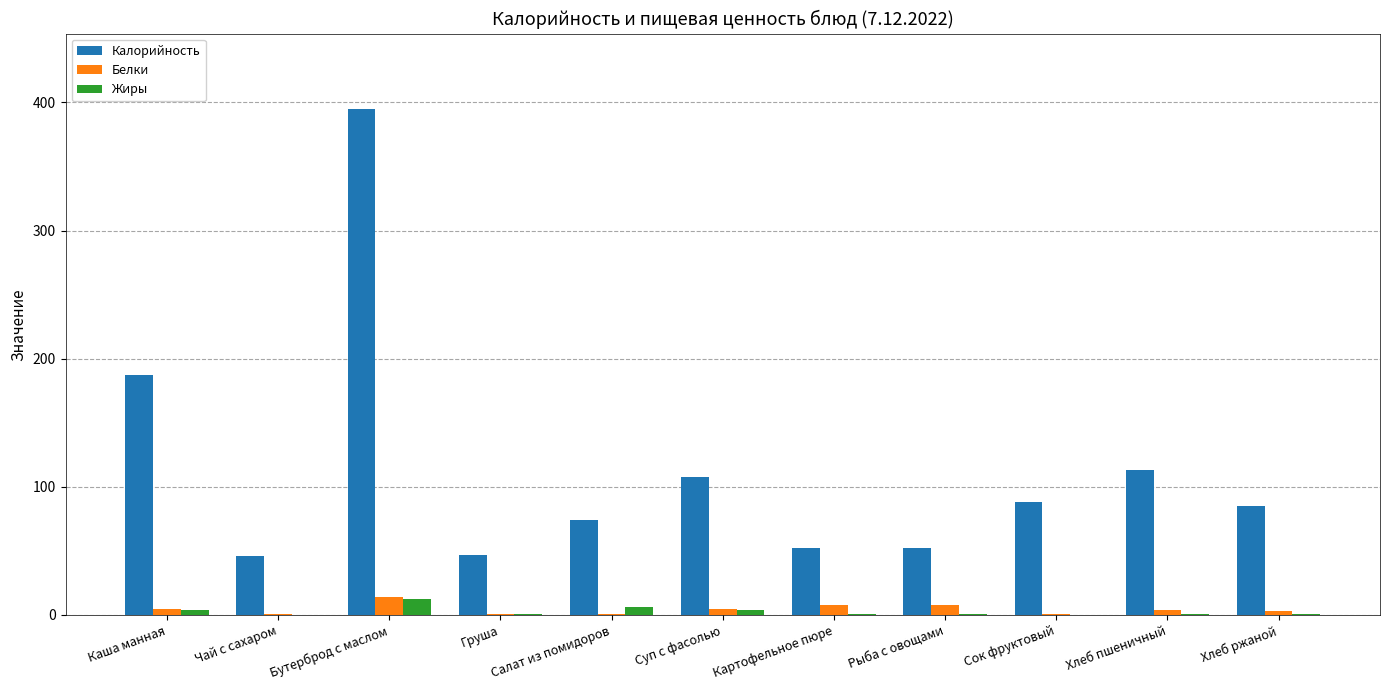

What is the highest value of the Калорийность series?

394.6